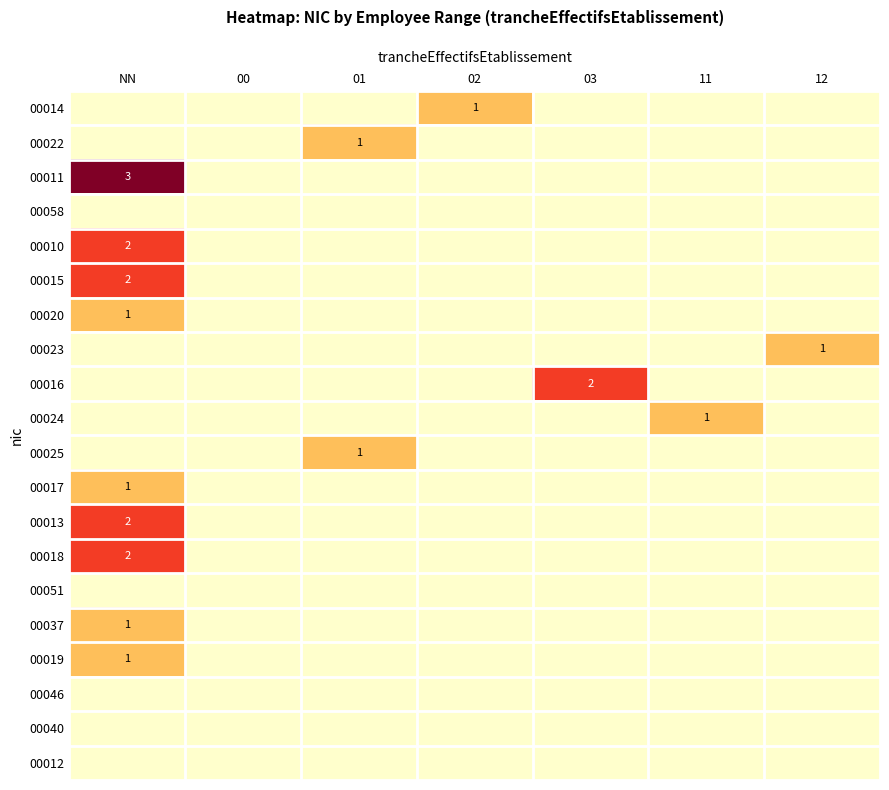

The 00024 series shows 1 at 11. True or false?

True